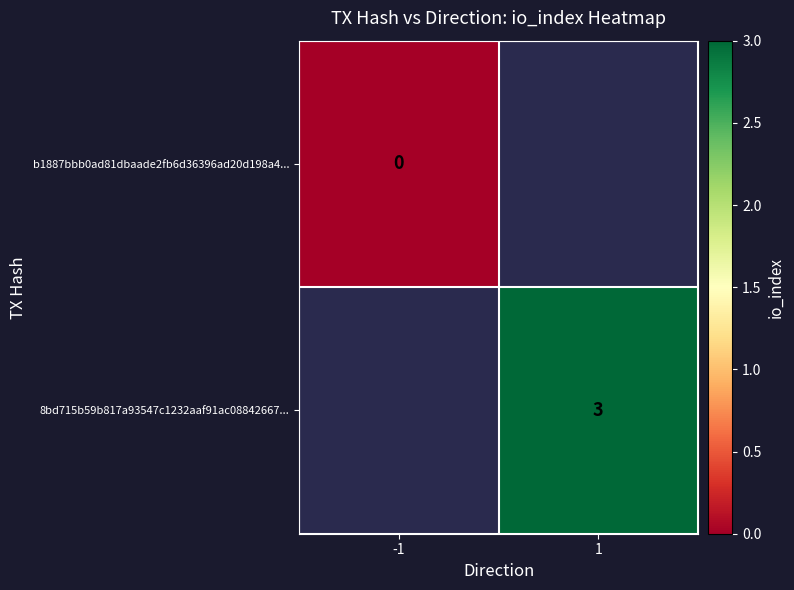

At -1, list the series in order from largest to smallest.

b1887bbb0ad81dbaade2fb6d36396ad20d198a4..., 8bd715b59b817a93547c1232aaf91ac08842667...